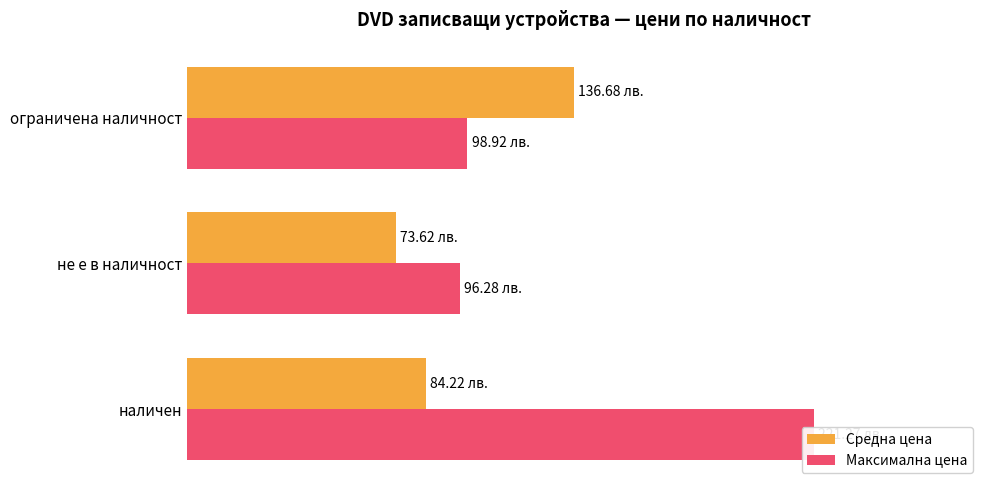

Rank the series at ограничена наличност from lowest to highest value.

Максимална цена, Средна цена